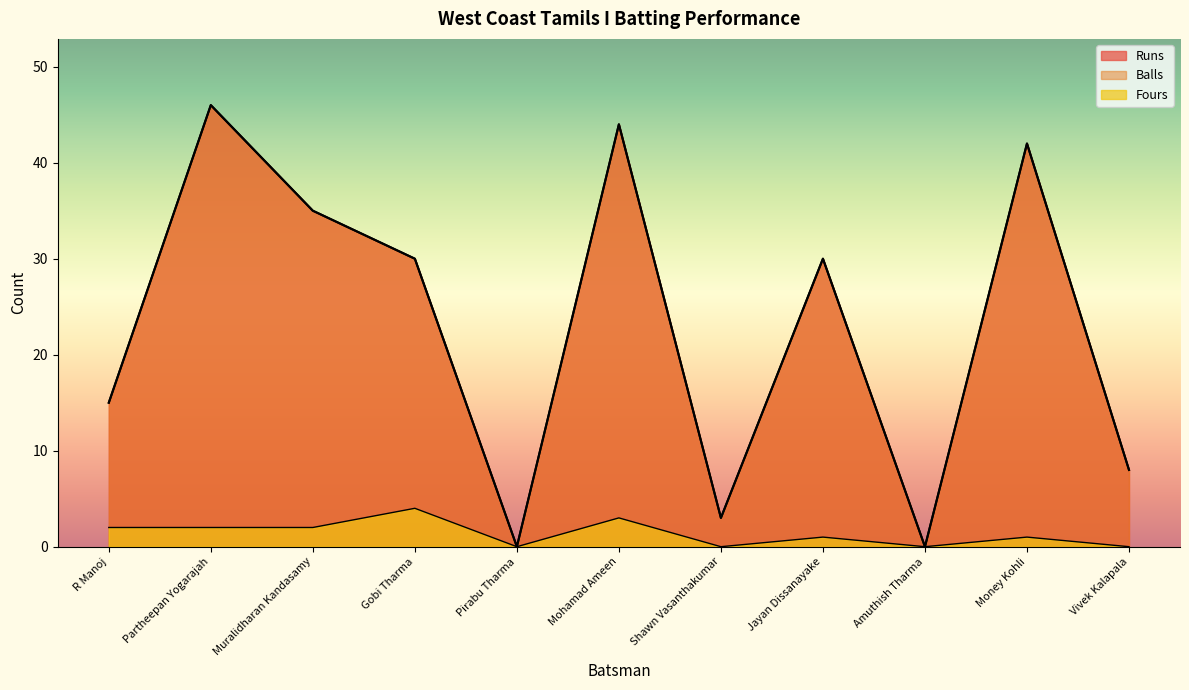

Is it true that Fours equals 1 at Partheepan Yogarajah?

False